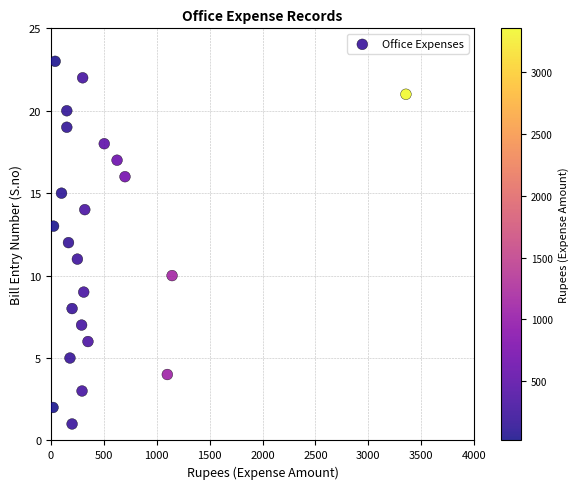

What is the range of X values (max minus min)?

3335